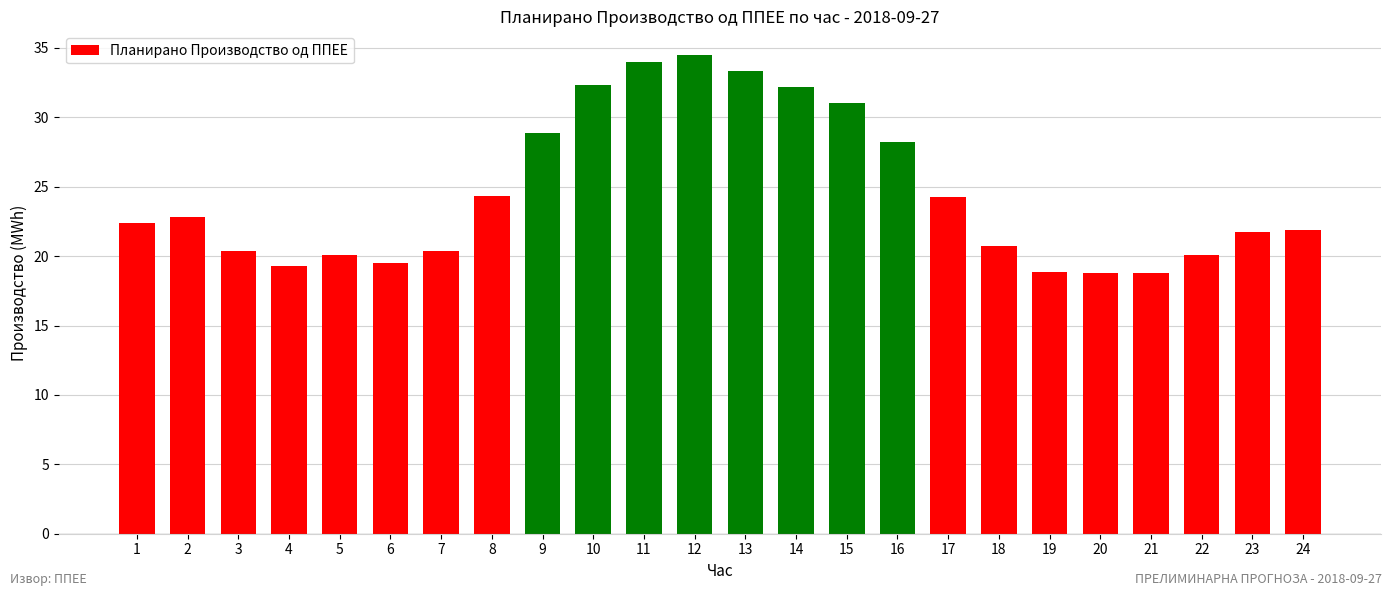

What is the smallest value displayed?

18.8